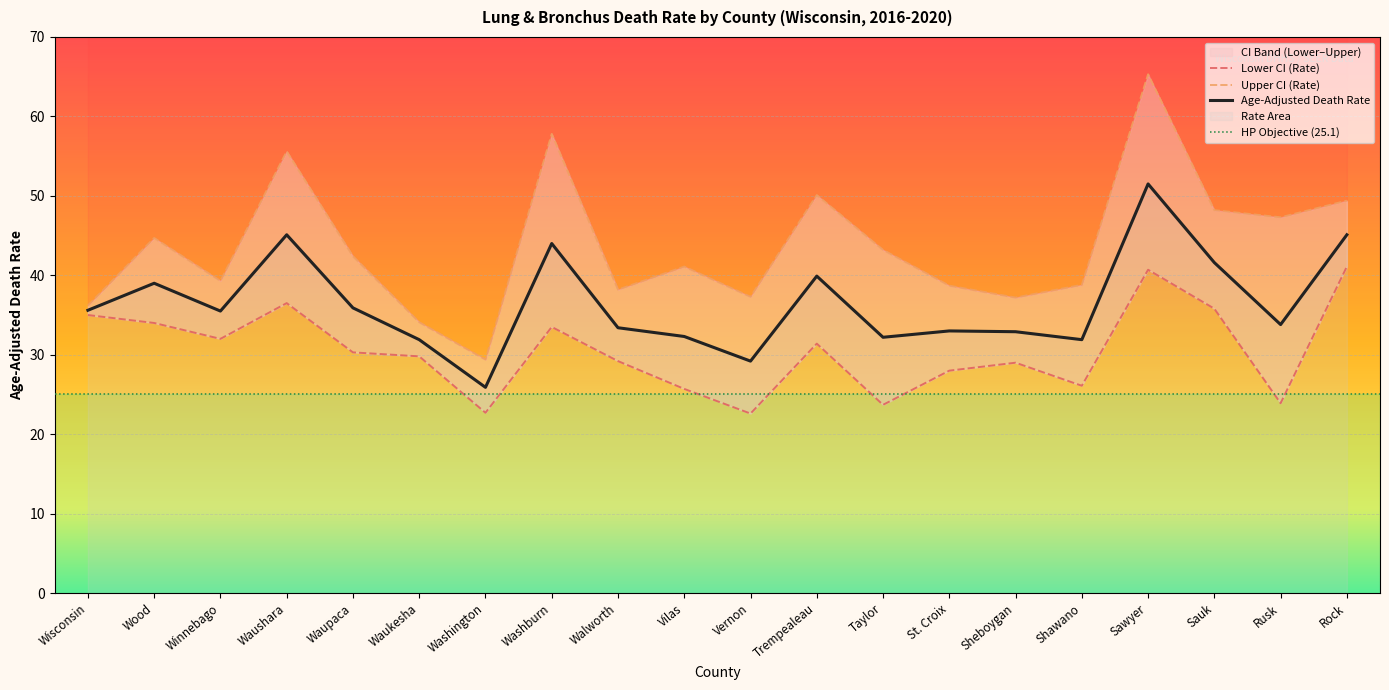

At Rusk, list the series in order from smallest to largest.

Lower CI (Rate), Age-Adjusted Death Rate, Upper CI (Rate)